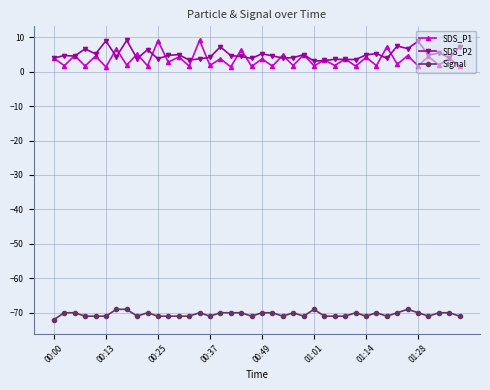

Which series has the largest range (max minus min)?

SDS_P1